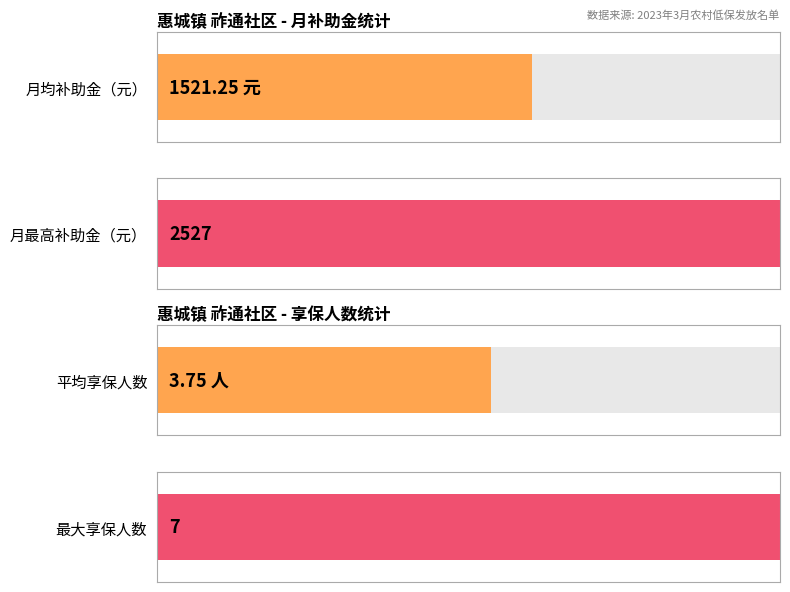

How many bars are there in each group?

2